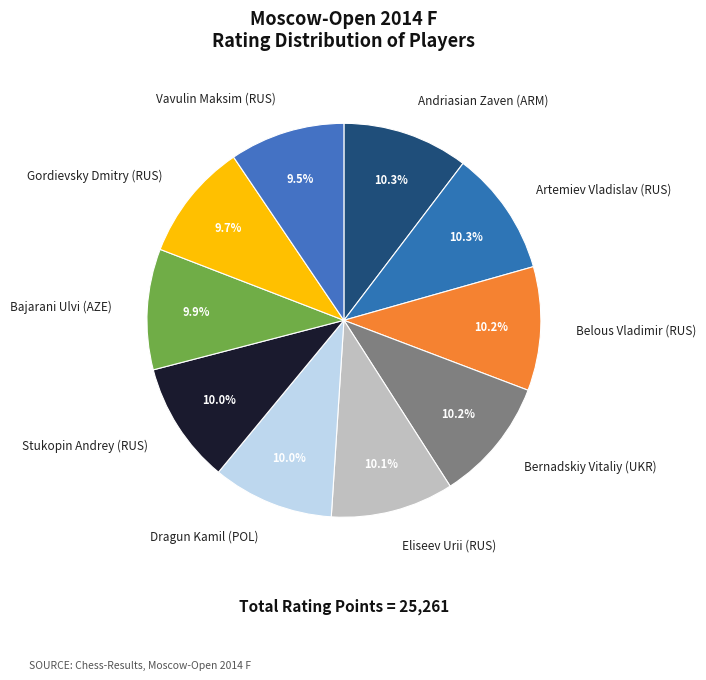

How many slices are in this pie chart?

10